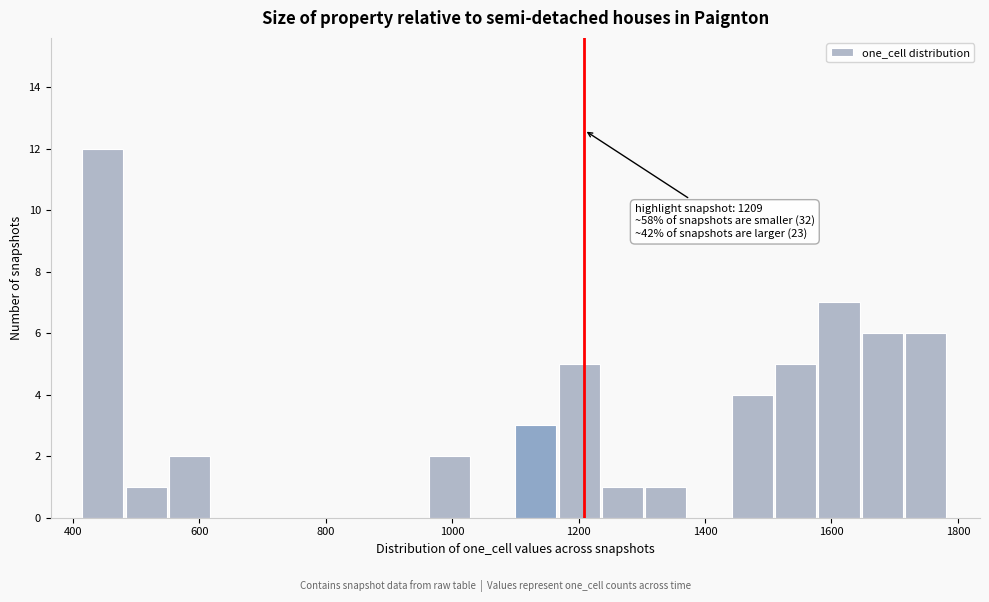

Read against the x-axis, roughly where is the centre of the tallest bar?

440